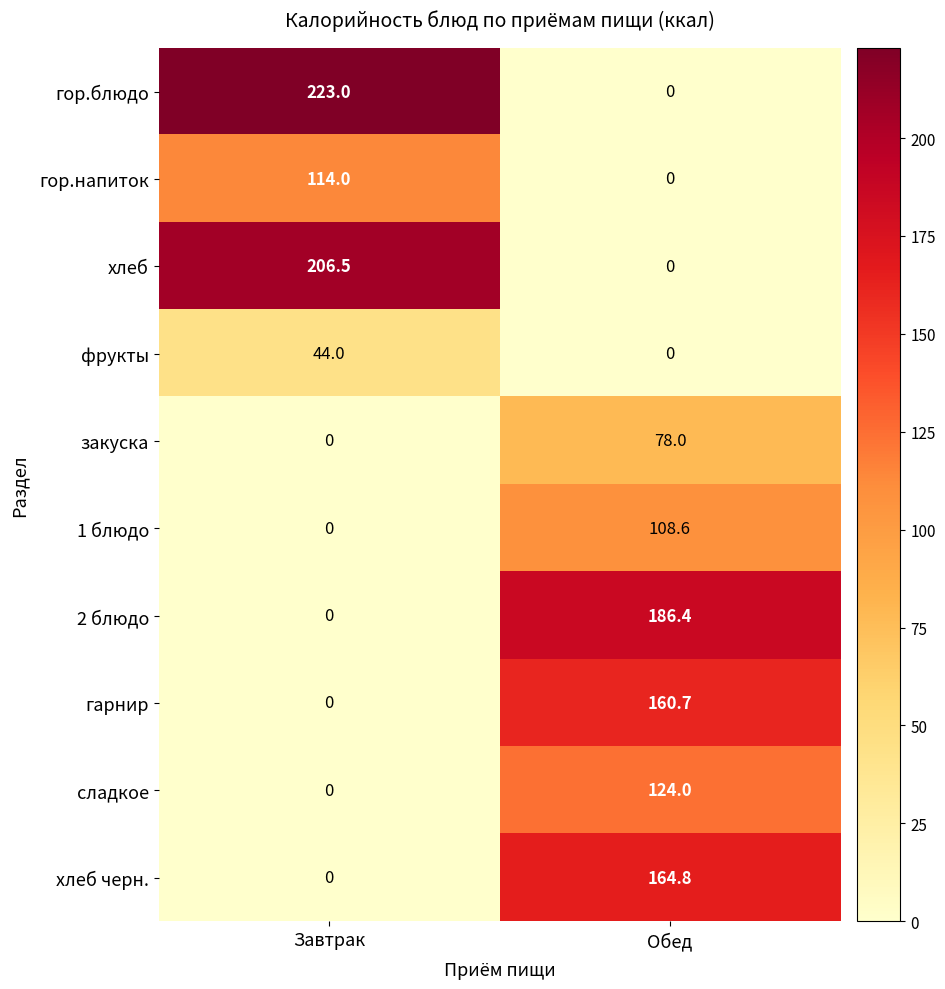

Reading left to right, what are all the values shown in this chart?

гор.блюдо: 223.0	0.0
гор.напиток: 114.0	0.0
хлеб: 206.5	0.0
фрукты: 44.0	0.0
закуска: 0.0	78.0
1 блюдо: 0.0	108.6
2 блюдо: 0.0	186.4
гарнир: 0.0	160.7
сладкое: 0.0	124.0
хлеб черн.: 0.0	164.8